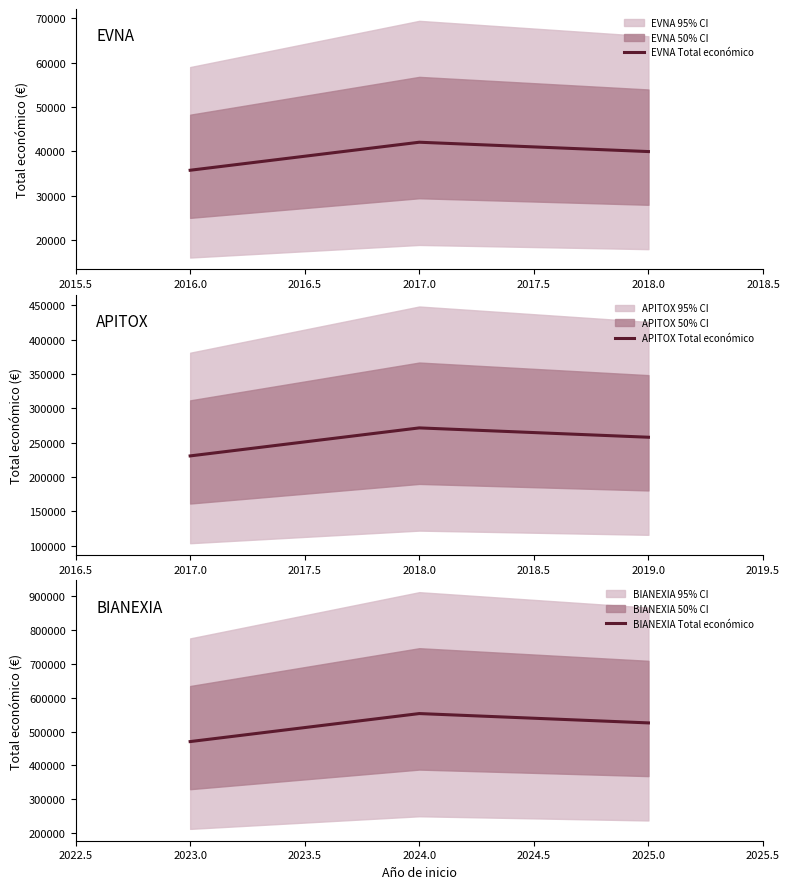

What is the highest value of the EVNA Total económico series?

42072.0